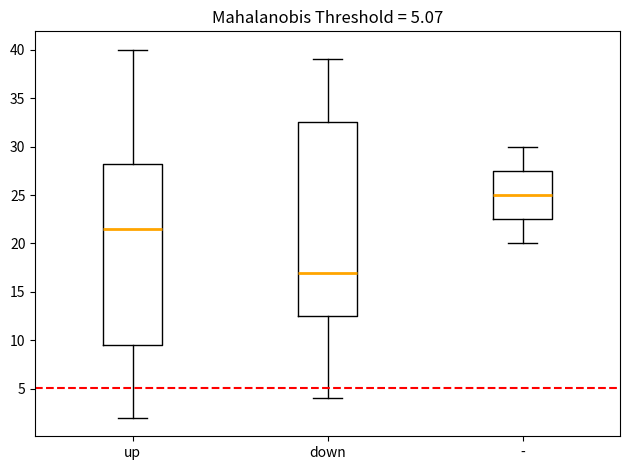

Which box's median line is the highest?

-